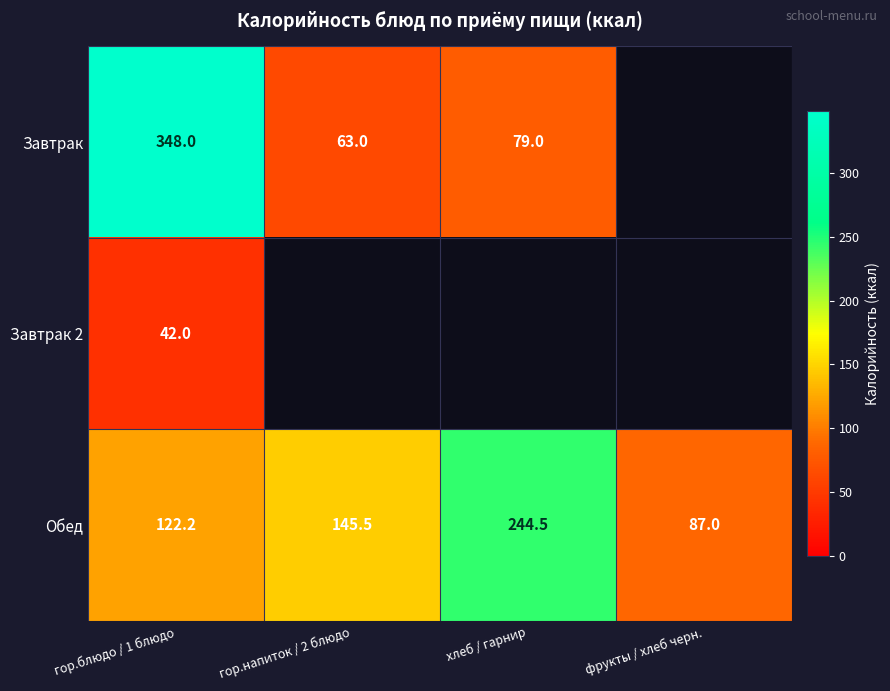

The Завтрак series shows 243.6 at гор.блюдо / 1 блюдо. True or false?

False